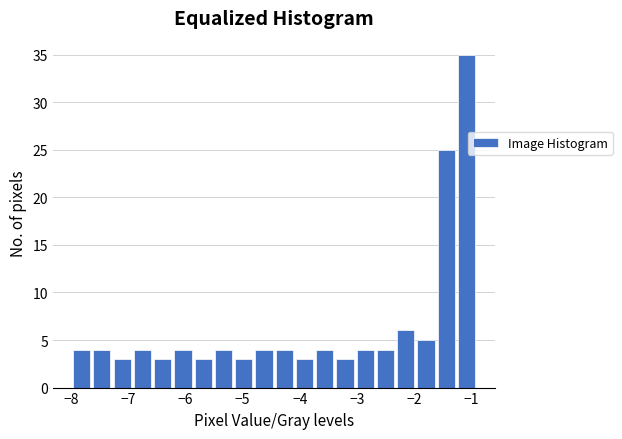

Around what value on the x-axis is the tallest bar? Give the approximate position of its centre, as read against the axis.

-1.1